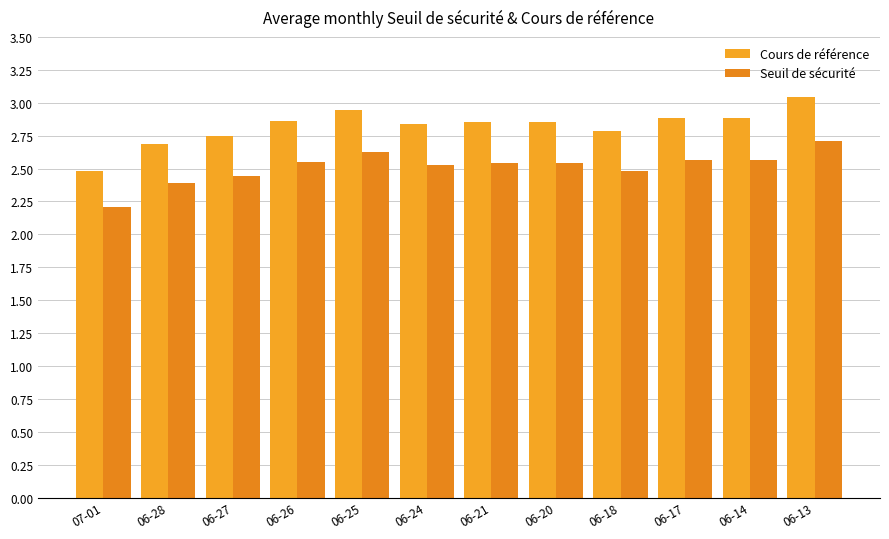

What is the spread (max minus min) of values at 06-24?

0.3